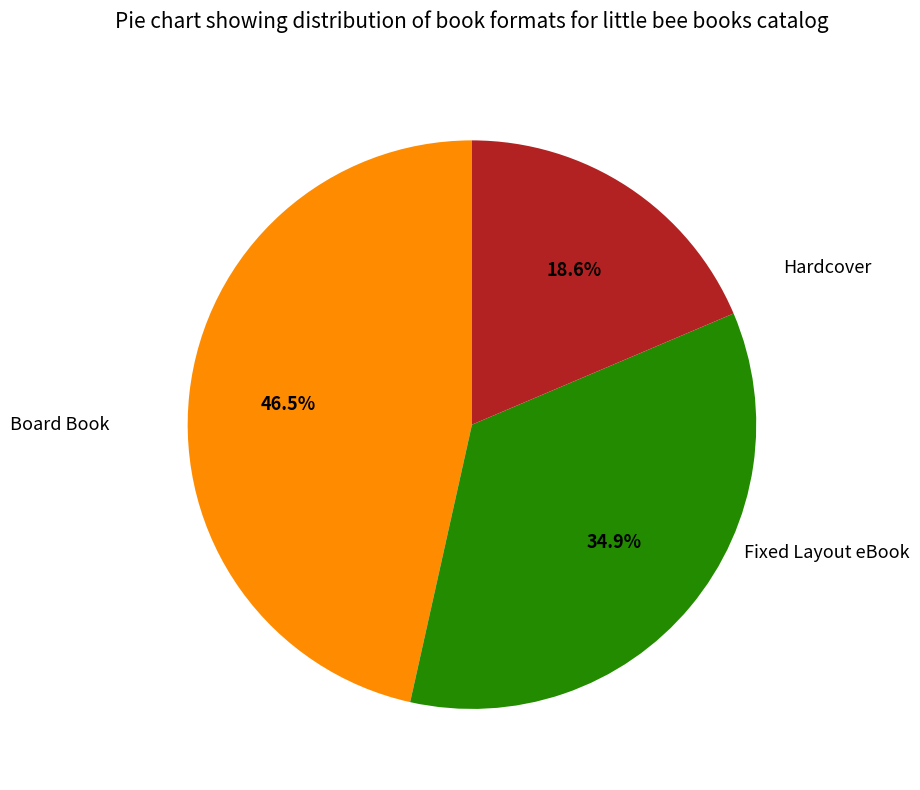

Count the number of slices in the pie.

3